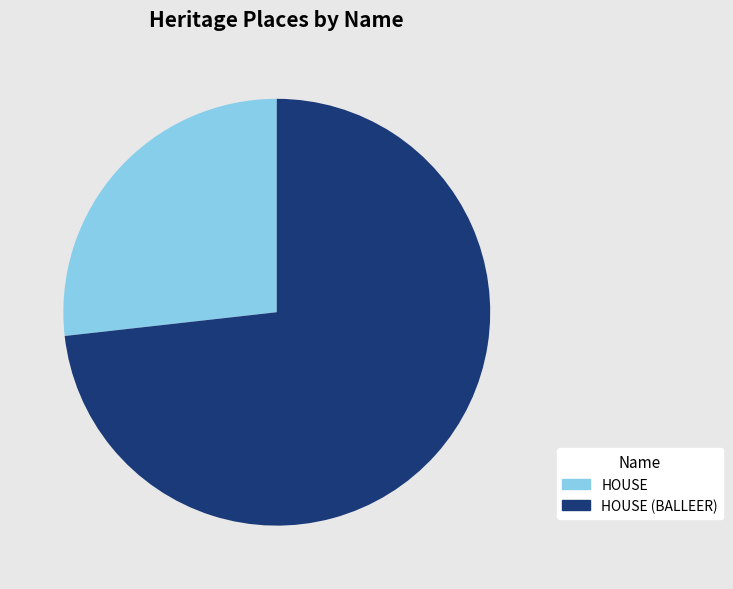

Combined, do HOUSE (BALLEER) and HOUSE account for over 50%?

Yes